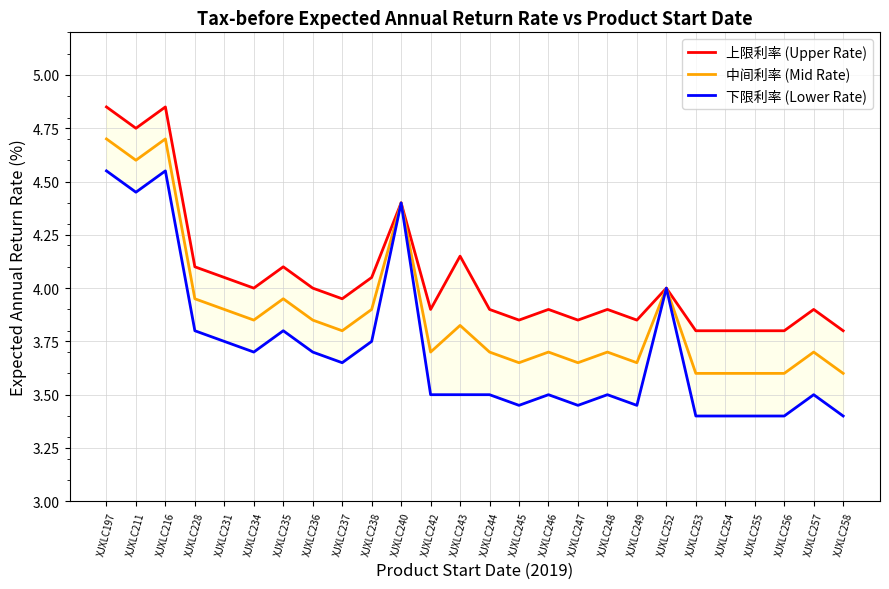

Which has a higher value, XJXLC257 or XJXLC244?

XJXLC257